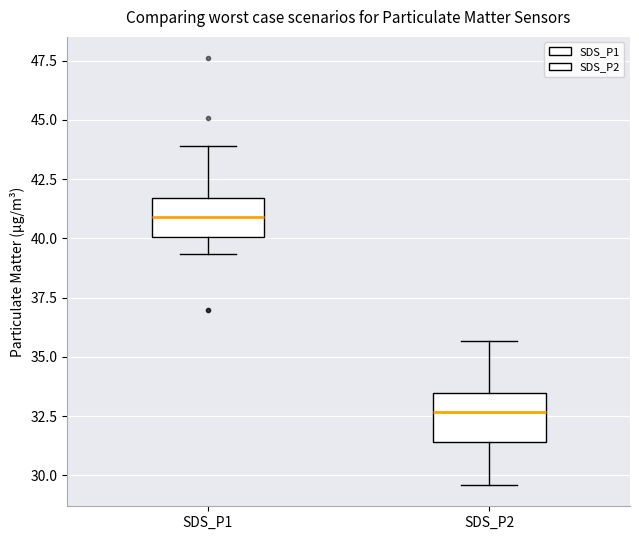

Reading left to right, transcribe this box plot: for each box, give where its median line is, the range the box spans, and where its two whiskers end, as read against the y-axis. The values are not printed on the chart, so give them approximately, as read against the axis.

SDS_P1: median 41.0, box 40.0 to 41.5, whiskers 39.5 to 44.0
SDS_P2: median 32.5, box 31.5 to 33.5, whiskers 29.5 to 35.5